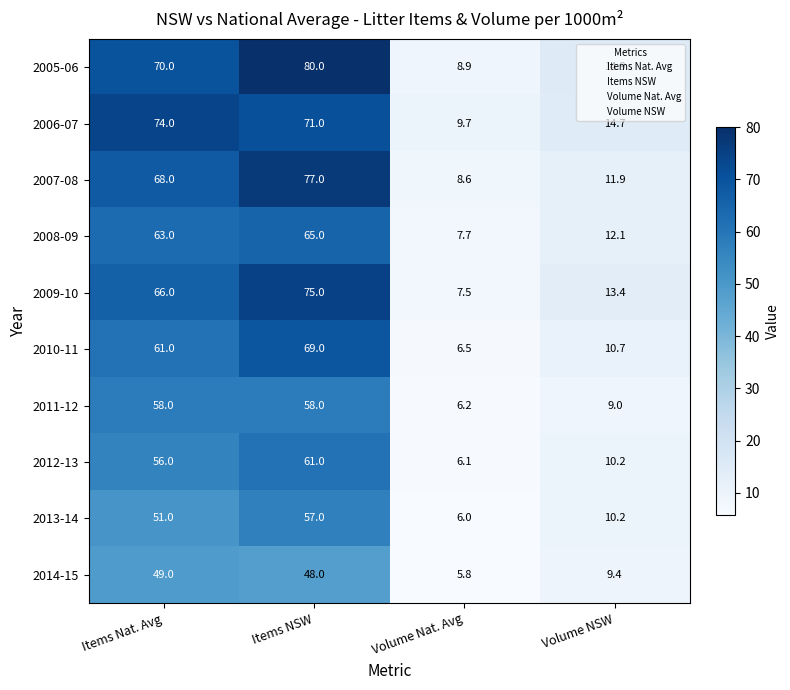

How many categories are shown in the chart?

4